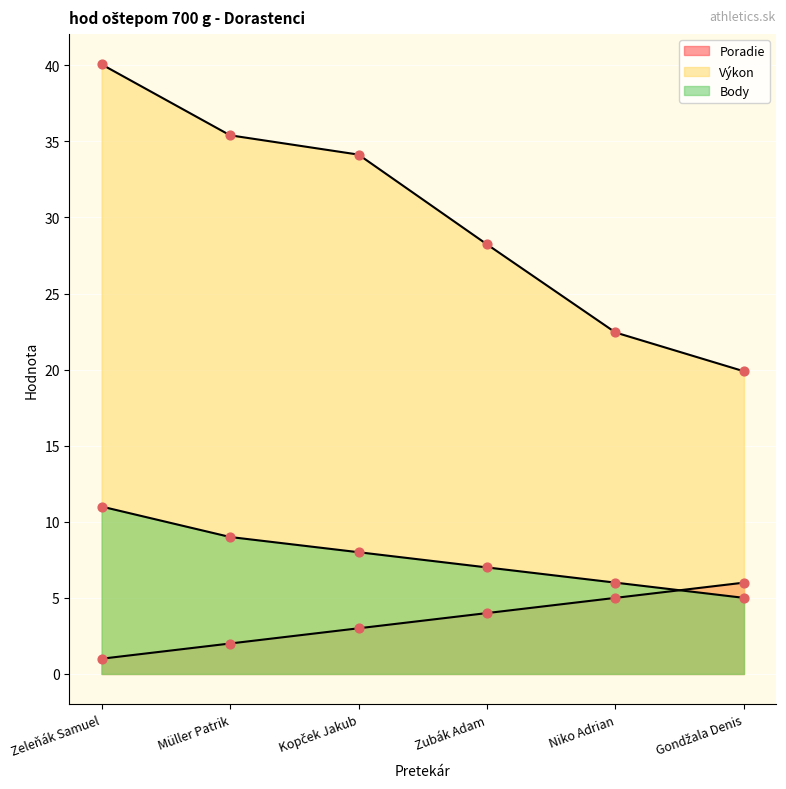

At how many categories does at least one series exceed 4?

6